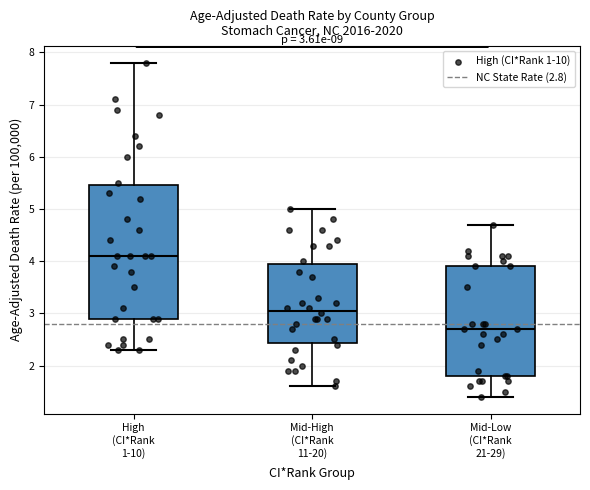

Which box's median line is the lowest?

Mid-Low (CI*Rank 21-29)